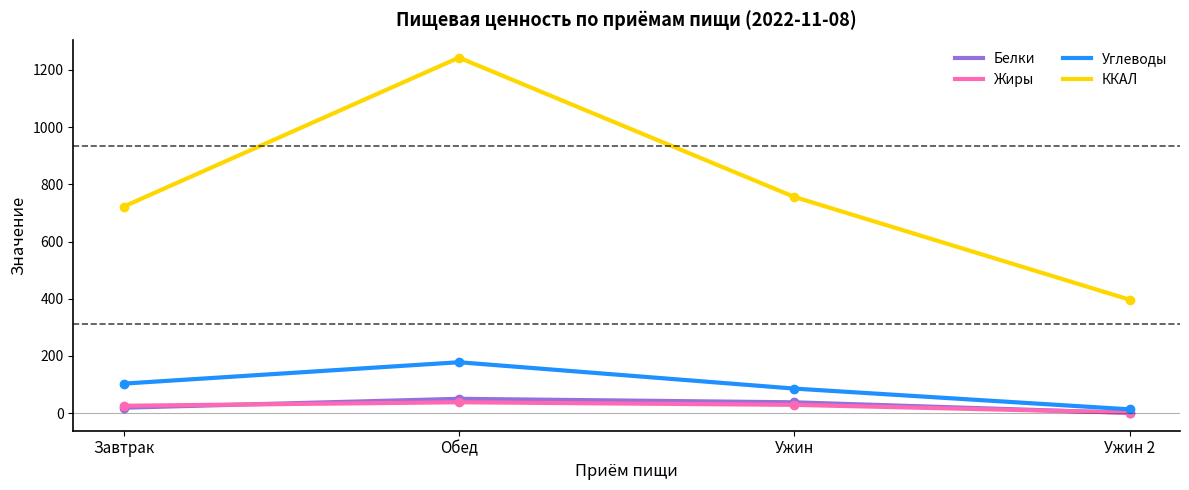

At which category does ККАЛ reach its first local peak?

Обед